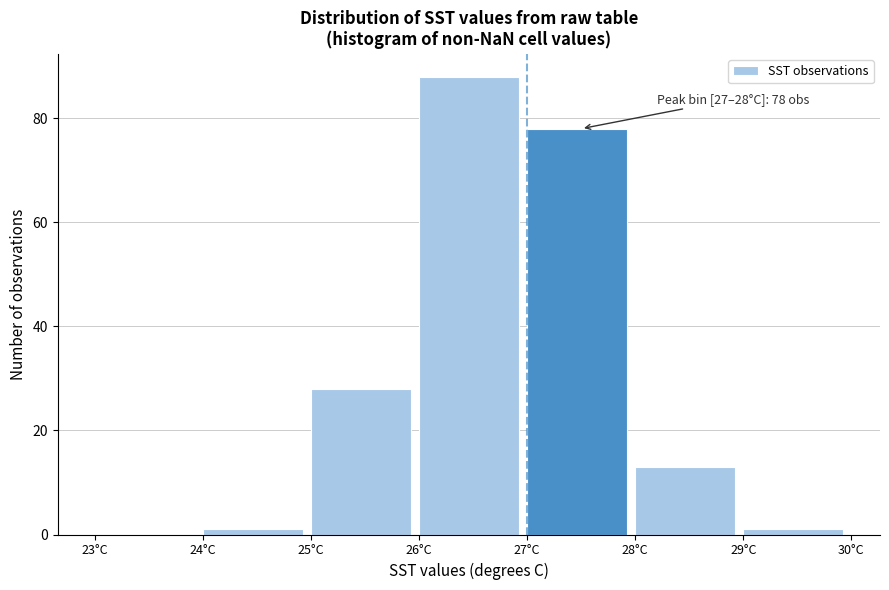

Over which range of the x-axis is the bar tallest?

26 to 27